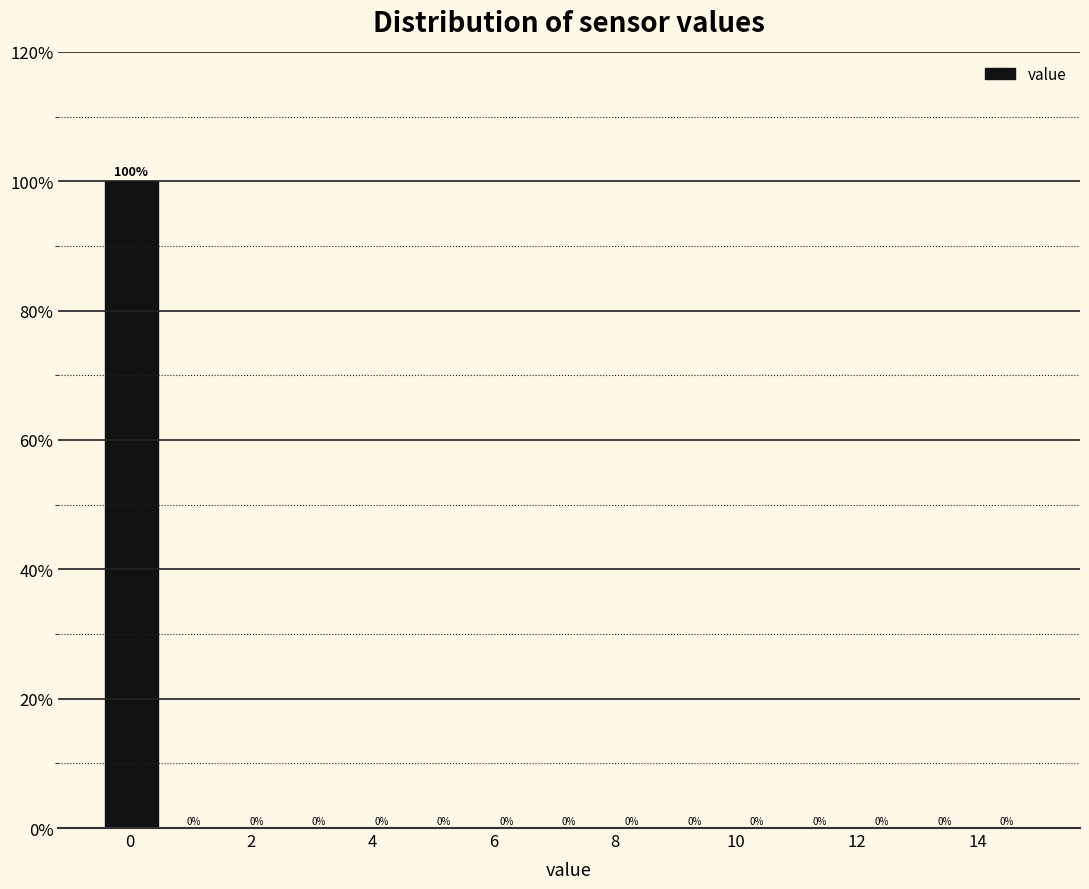

Reading left to right, list every bar in this chart as the range it spans on the x-axis followed by its height. The bar edges are not printed on the chart, so give them approximately, as read against the axis.

-0.4 to 0.6: 100
0.6 to 1.6: 0
1.6 to 2.6: 0
2.6 to 3.6: 0
3.6 to 4.6: 0
4.6 to 5.8: 0
5.8 to 6.8: 0
6.8 to 7.8: 0
7.8 to 8.8: 0
8.8 to 9.8: 0
9.8 to 10.8: 0
10.8 to 12.0: 0
12.0 to 13.0: 0
13.0 to 14.0: 0
14.0 to 15.0: 0